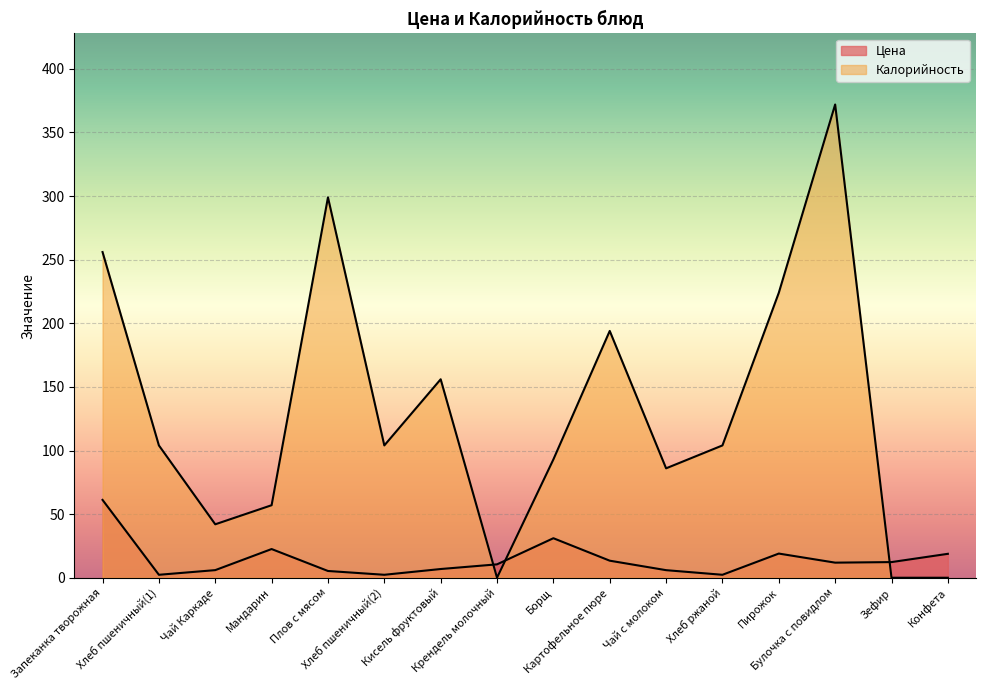

Rank the series at Плов с мясом from highest to lowest value.

Калорийность, Цена